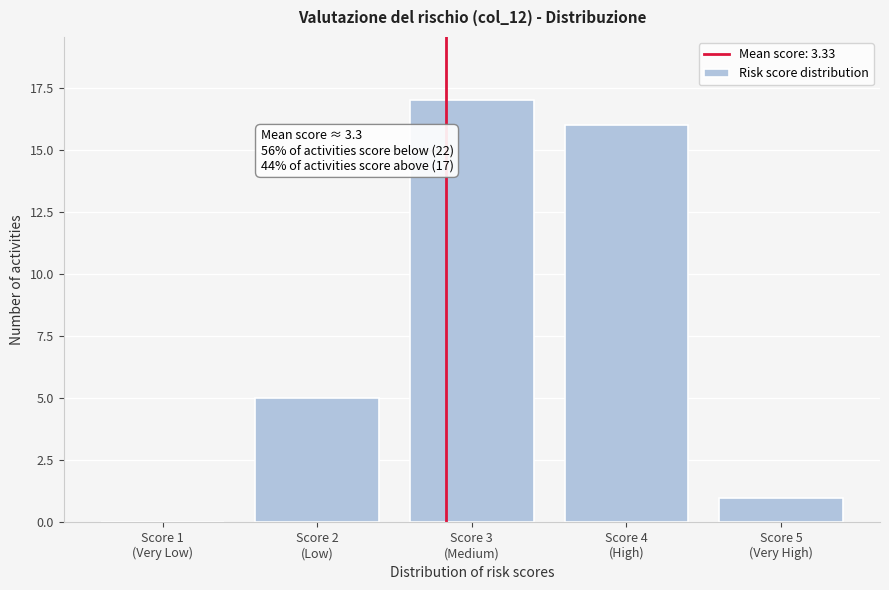

What is the sum of all values?

39